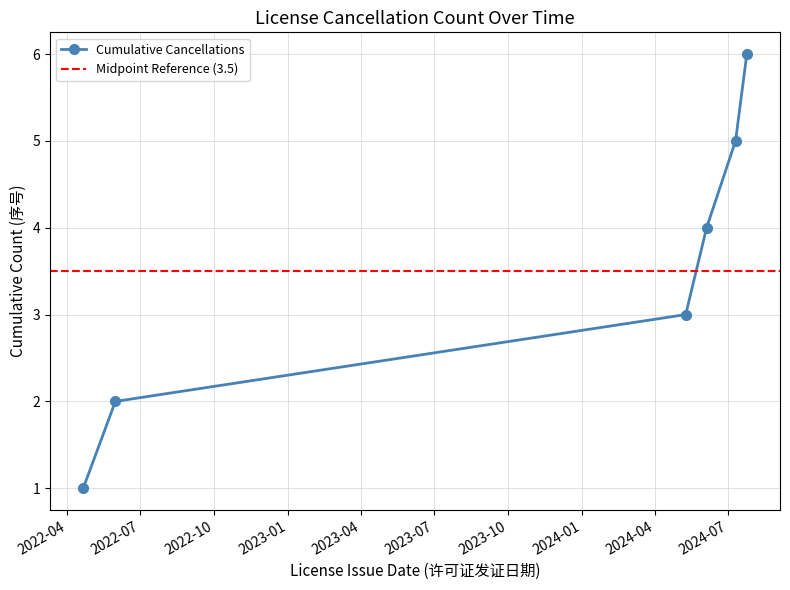

What is the label of the 4th point from the left?

2024-06-04